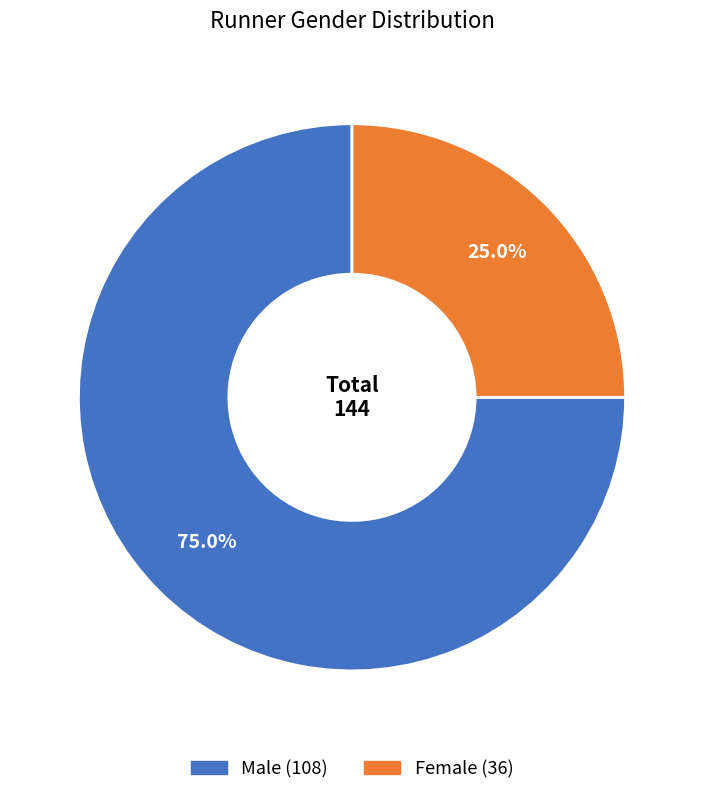

Which slice is the largest?

Male